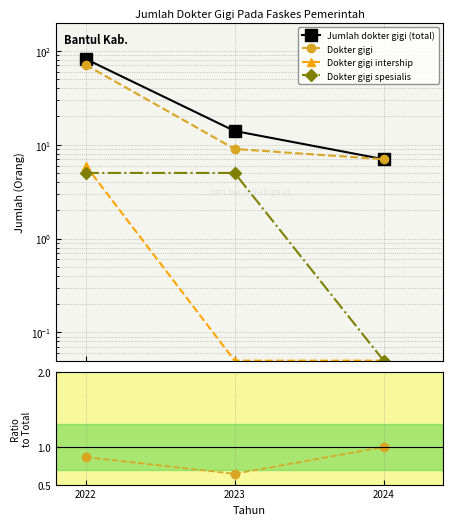

Which series has the largest total across all categories?

Jumlah dokter gigi (total)